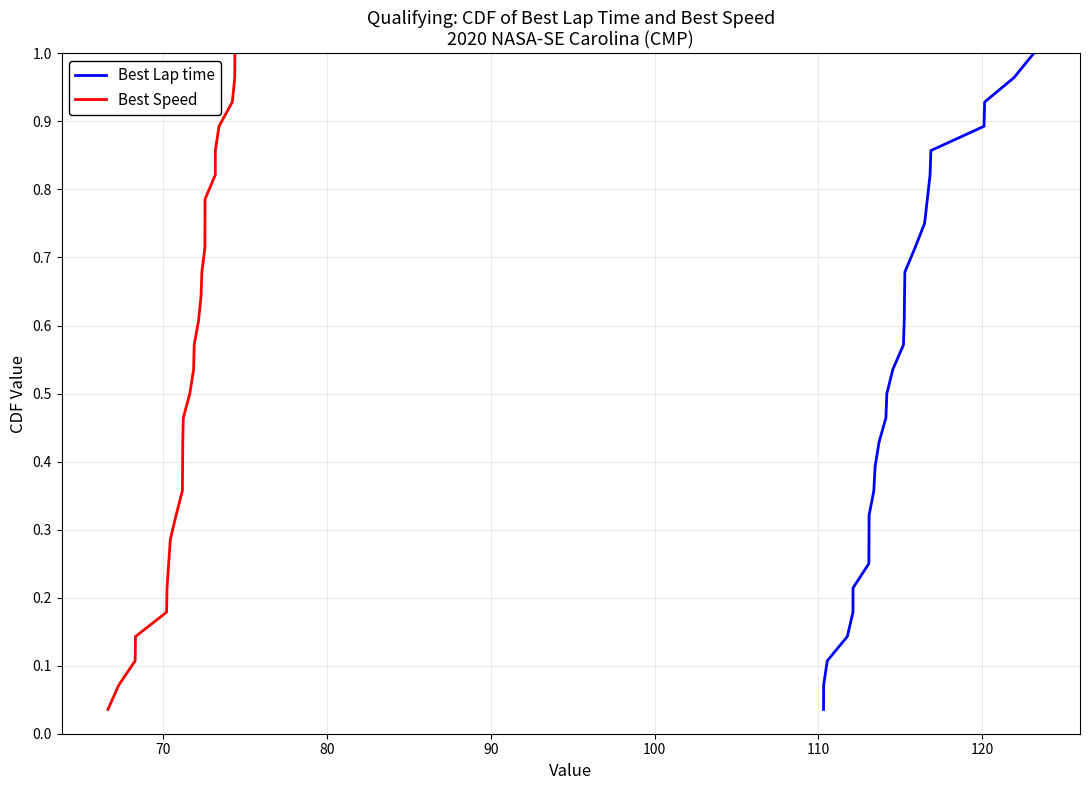

How many data points does each series have?

28